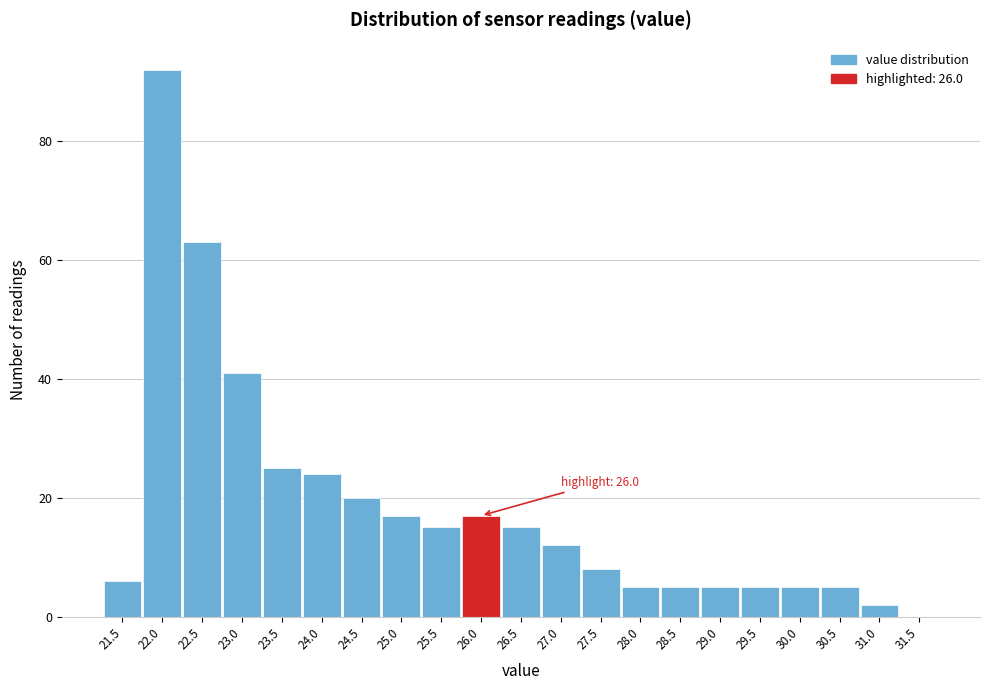

Reading left to right, list all the values displayed in this chart.

21.5=6	22.0=92	22.5=63	23.0=41	23.5=25	24.0=24	24.5=20	25.0=17	25.5=15	26.0=17	26.5=15	27.0=12	27.5=8	28.0=5	28.5=5	29.0=5	29.5=5	30.0=5	30.5=5	31.0=2	31.5=0